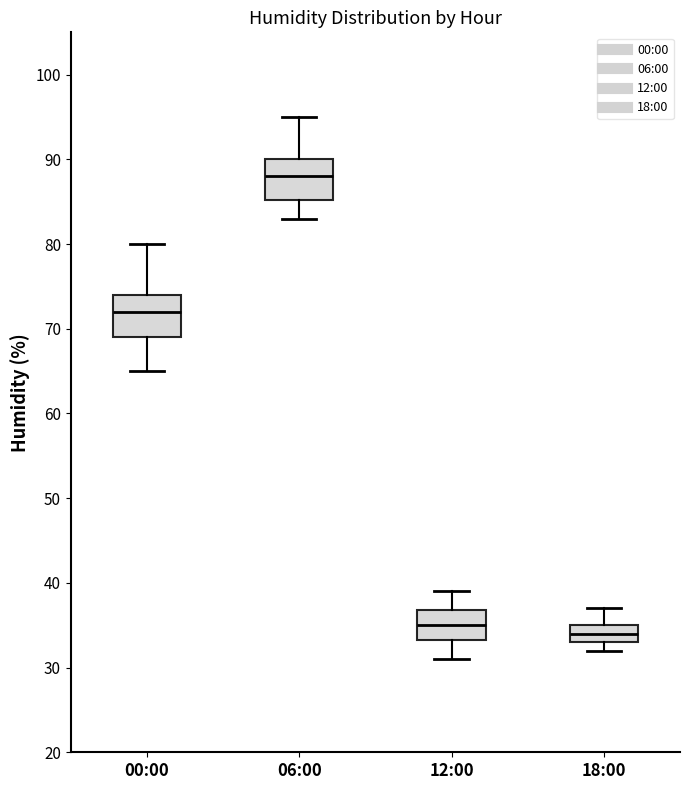

Where does the median line of the box for 18:00 sit on the y-axis? The values are not printed on the chart, so give them approximately, as read against the axis.

34